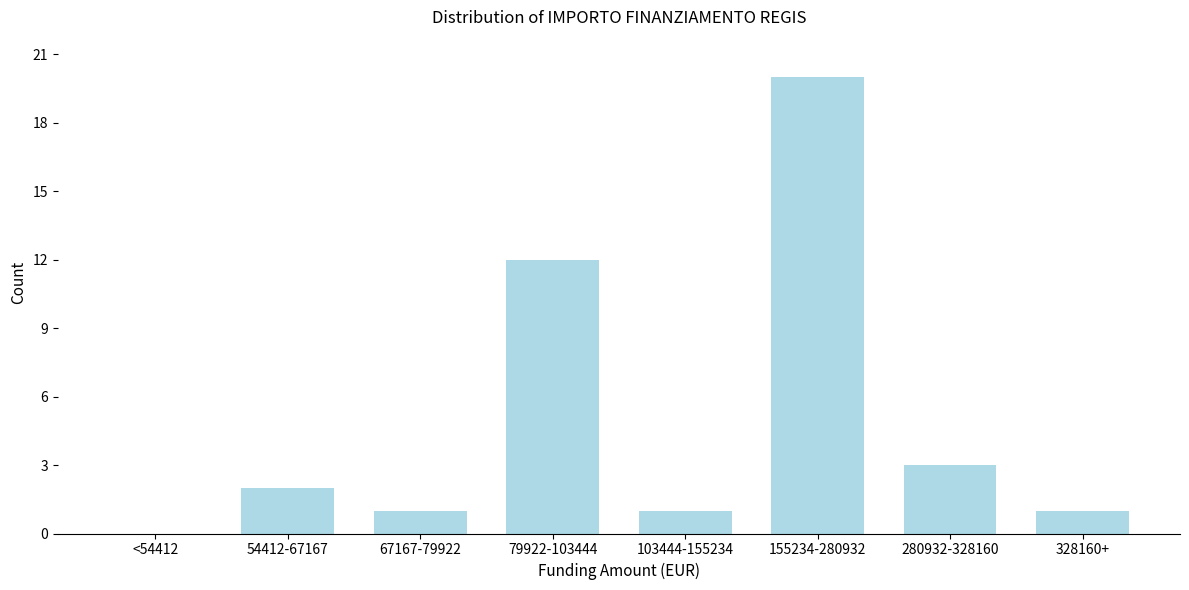

Reading left to right, transcribe all the data shown in this chart.

<54412=0	54412-67167=2	67167-79922=1	79922-103444=12	103444-155234=1	155234-280932=20	280932-328160=3	328160+=1